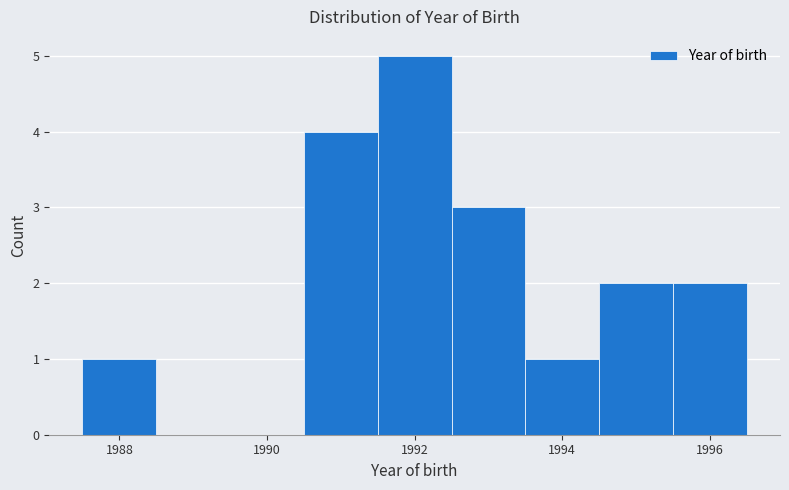

Reading left to right, list every bar in this chart as the range it spans on the x-axis followed by its height. Neither the bar edges nor the heights are printed on the chart, so give them approximately, as read against the axes.

1987.5 to 1988.5: 1
1988.5 to 1989.5: 0
1989.5 to 1990.5: 0
1990.5 to 1991.5: 4
1991.5 to 1992.5: 5
1992.5 to 1993.5: 3
1993.5 to 1994.5: 1
1994.5 to 1995.5: 2
1995.5 to 1996.5: 2